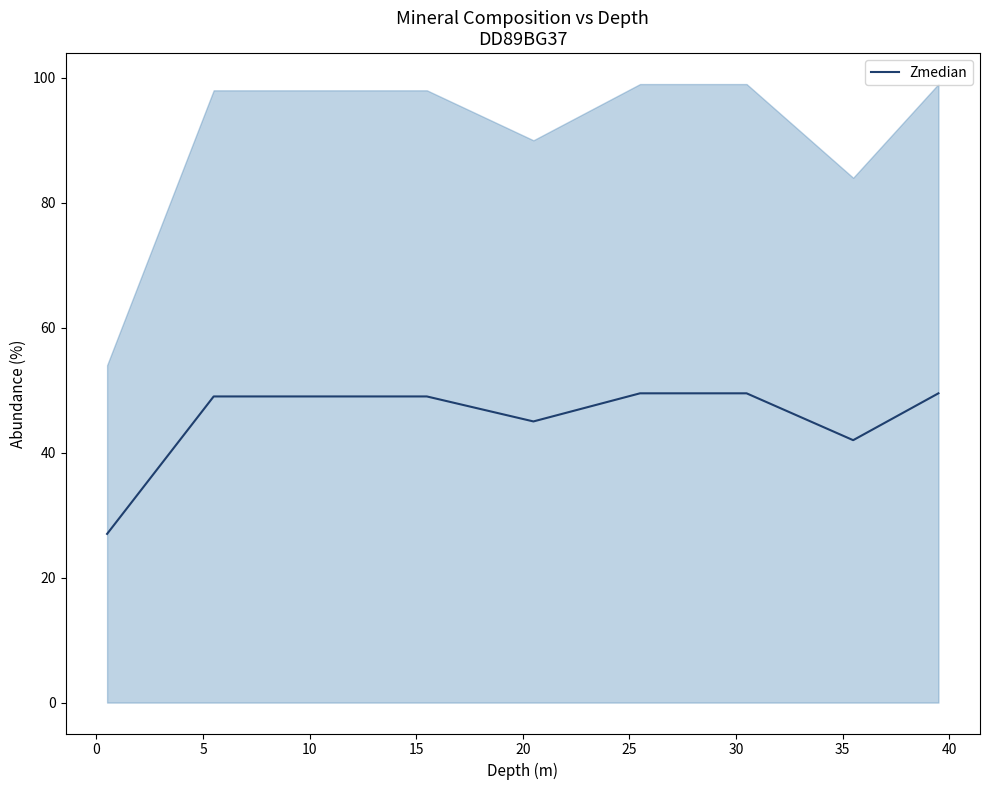

True or false: the data has more than 2 interior local peaks.

False